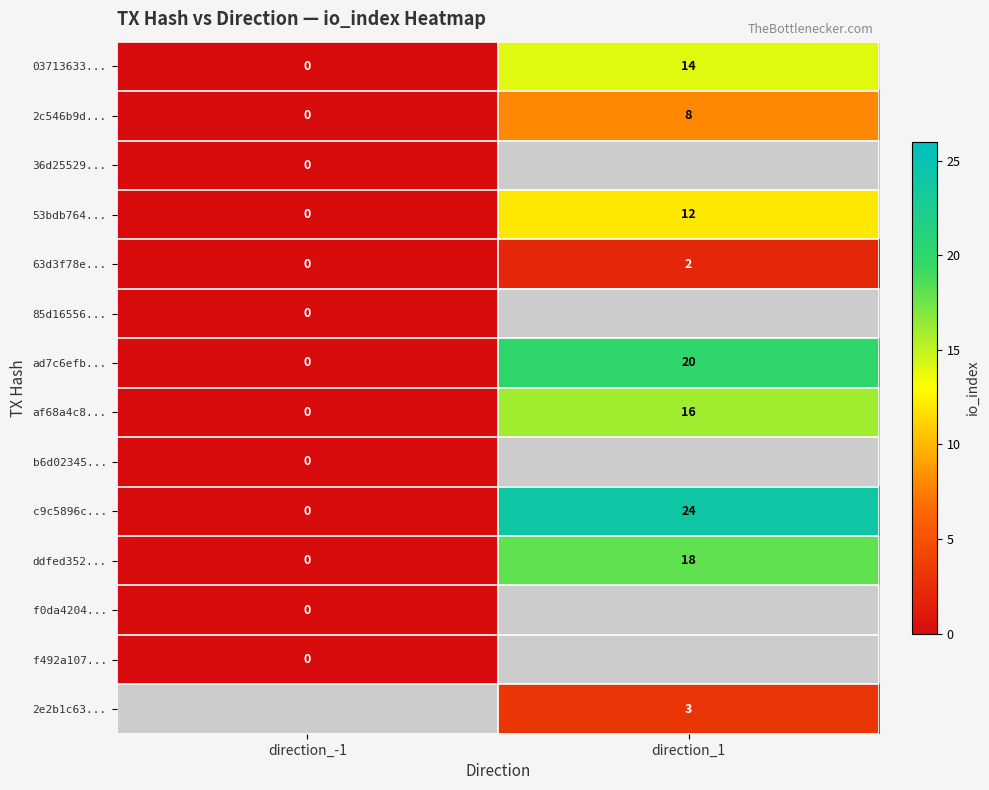

At which label does af68a4c8... reach its peak?

direction_1